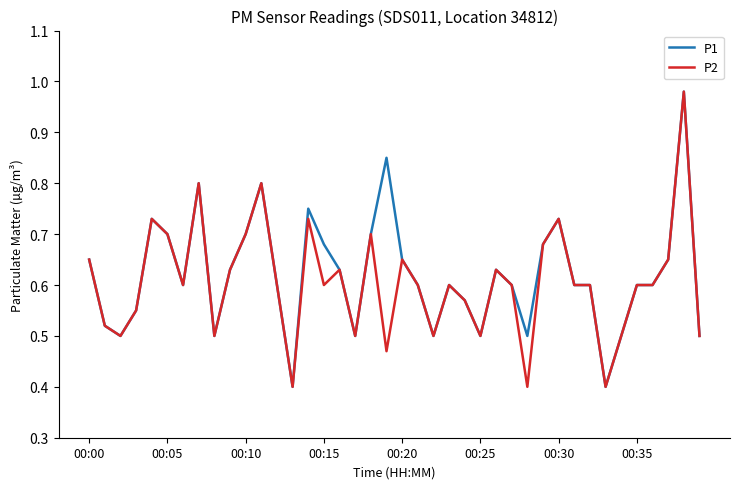

What is the lowest value of the P2 series?

0.4